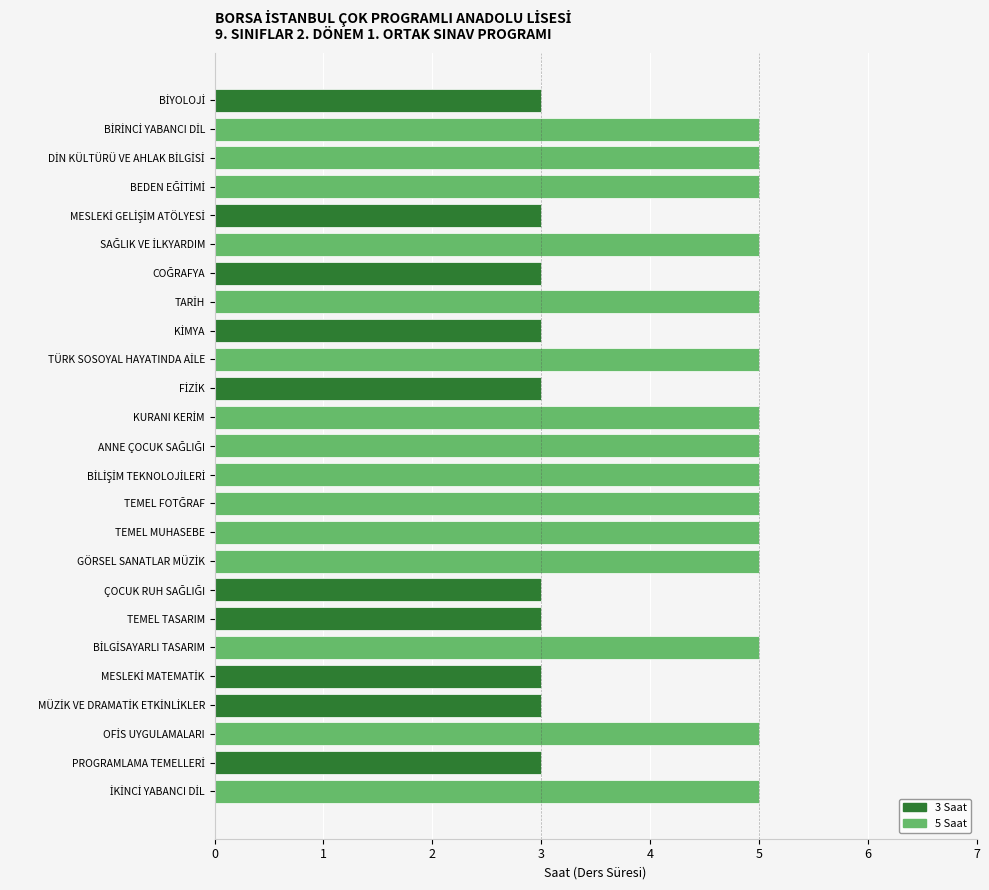

List the series in order of their overall mean, lowest first.

3 saat, 5 saat